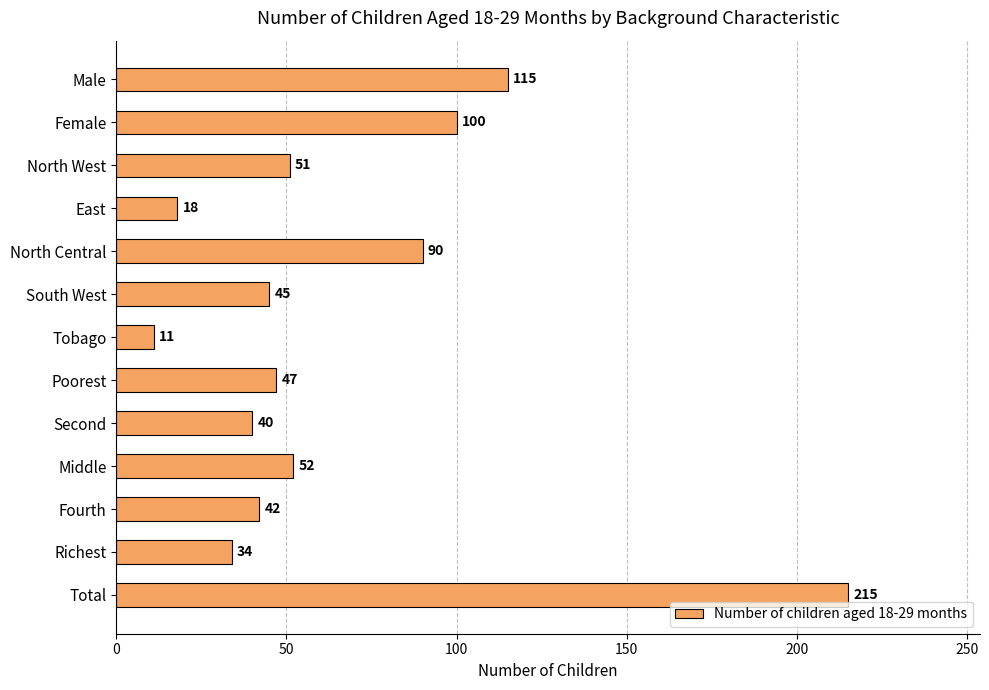

True or false: the data shows 11 at Middle.

False